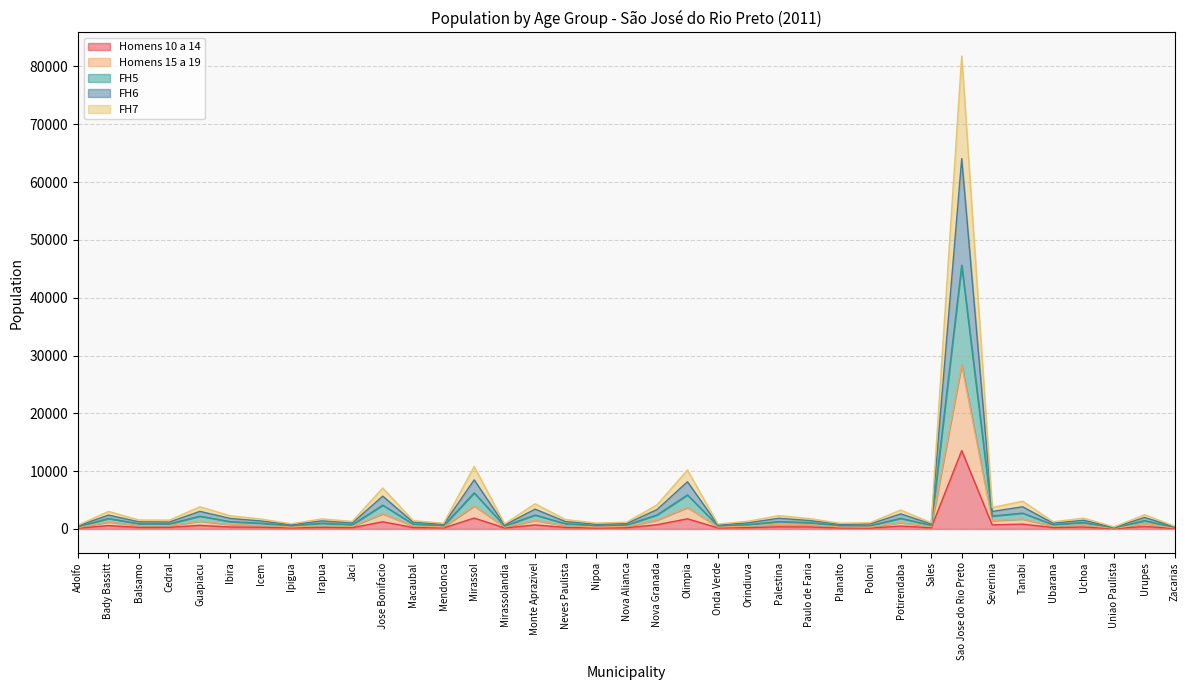

At which label does Homens 15 a 19 first exceed 578?

Bady Bassitt